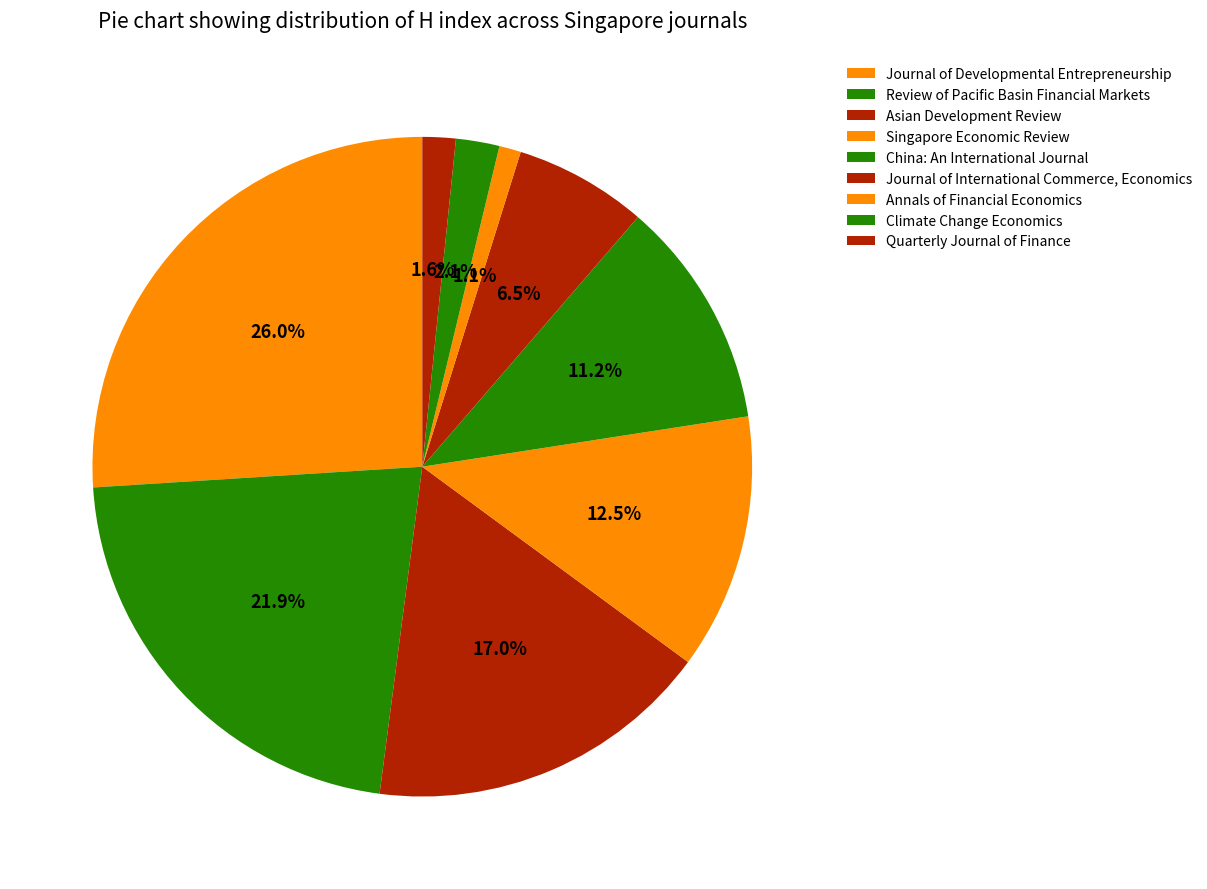

To the nearest percent, what percentage of the pie is Quarterly Journal of Finance?

2%